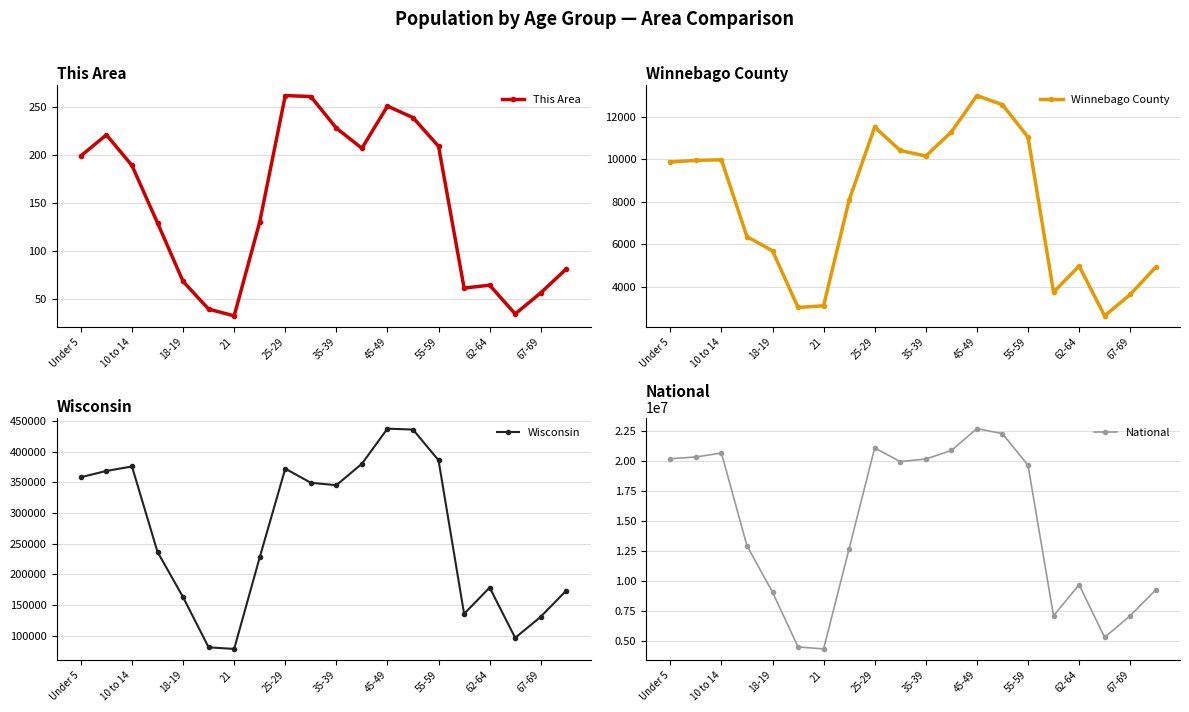

Is this an area chart (filled region under the line)?

No